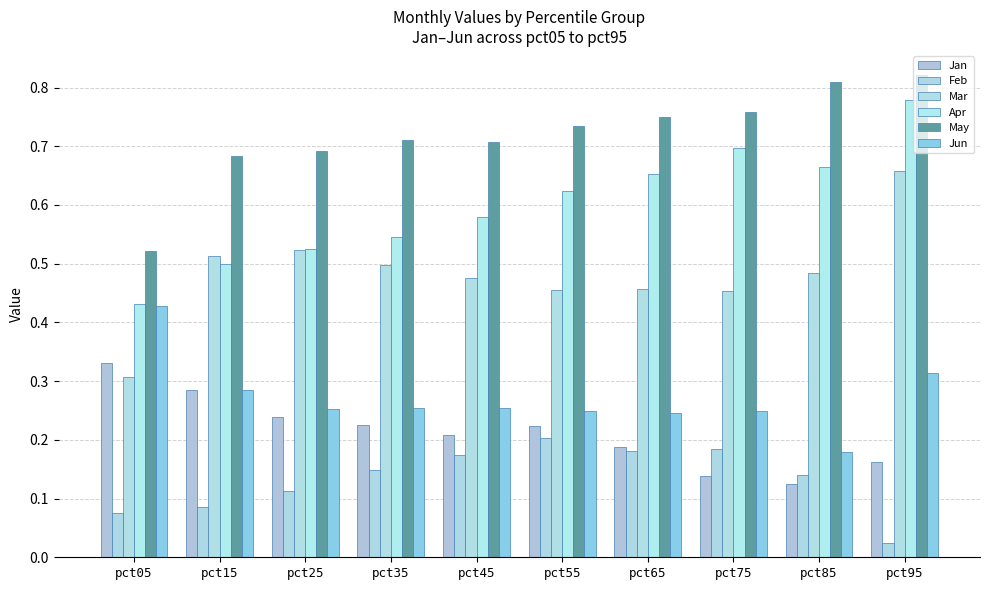

Rank the categories by Apr value from lowest to highest.

pct05, pct15, pct25, pct35, pct45, pct55, pct65, pct85, pct75, pct95